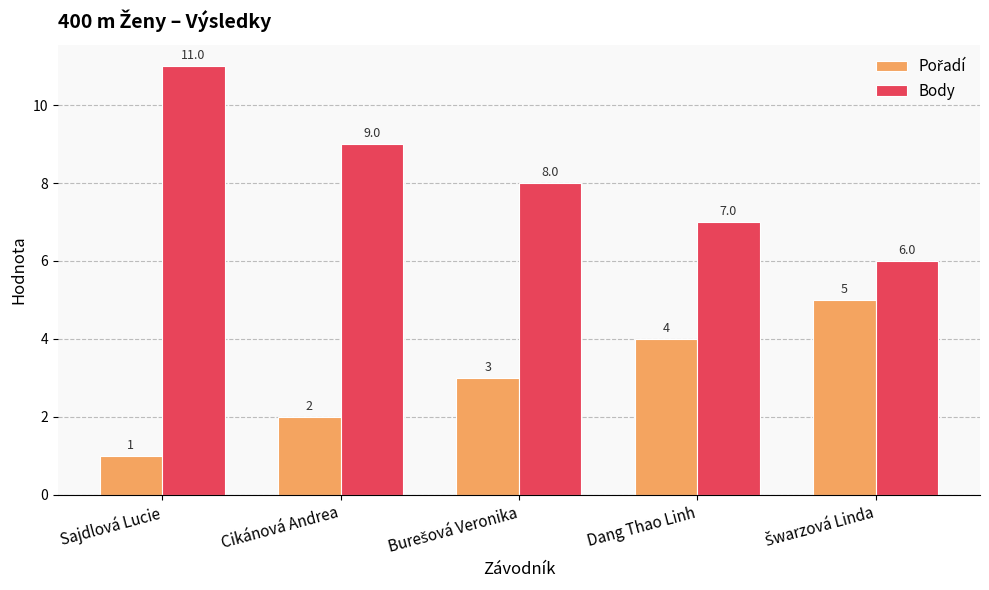

Which series has the widest spread of values?

Body